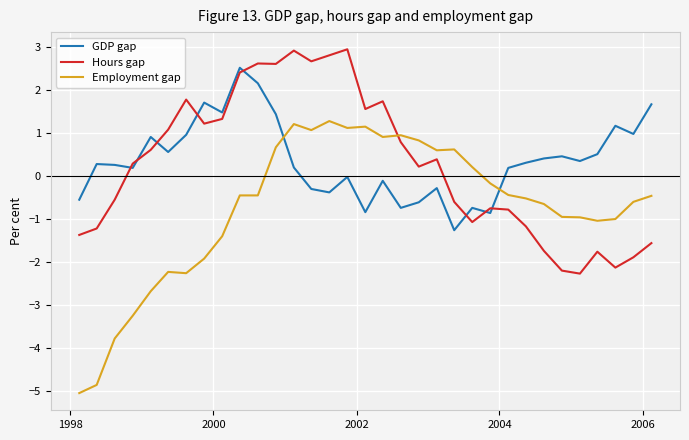

What is the difference between the maximum and minimum values in the Hours gap series?

5.2